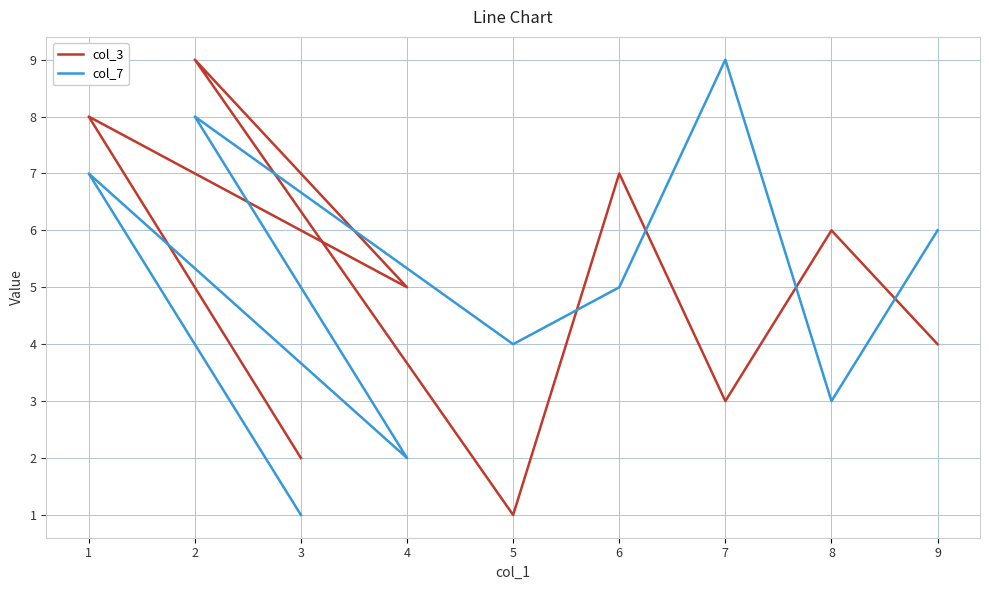

At which label does col_7 reach its peak?

7